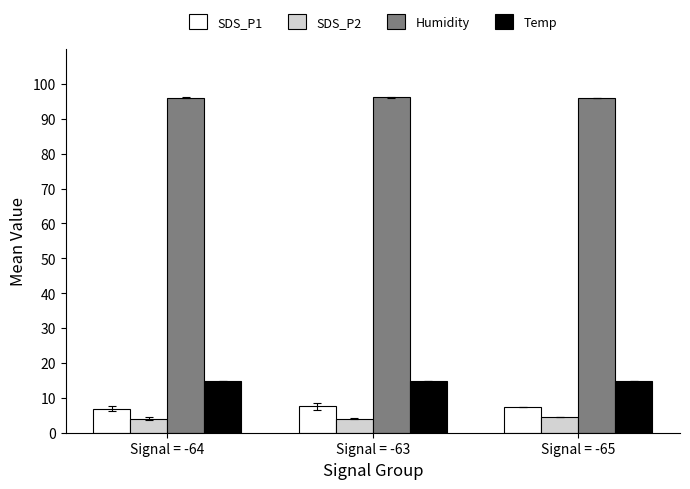

What is the sum of the SDS_P2 values at Signal = -63 and Signal = -64?

8.1